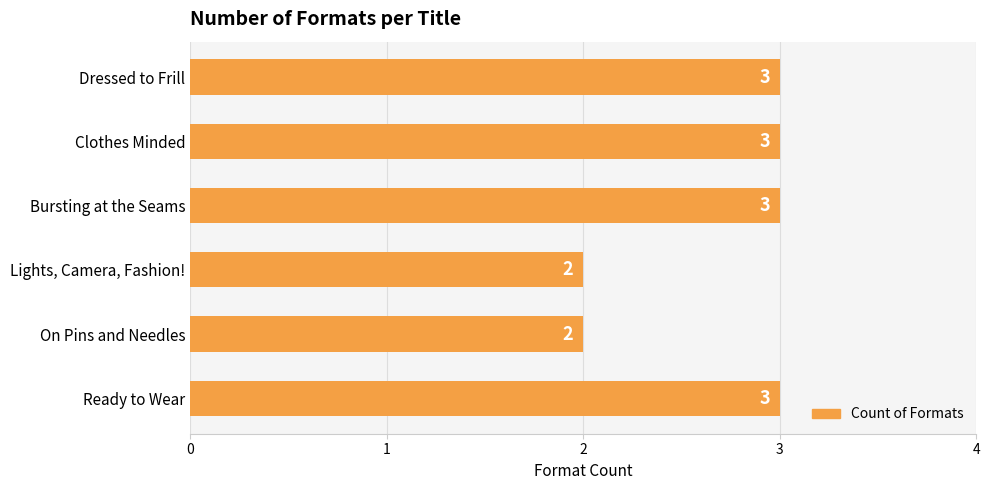

Count the values in the range 2 to 3.

6